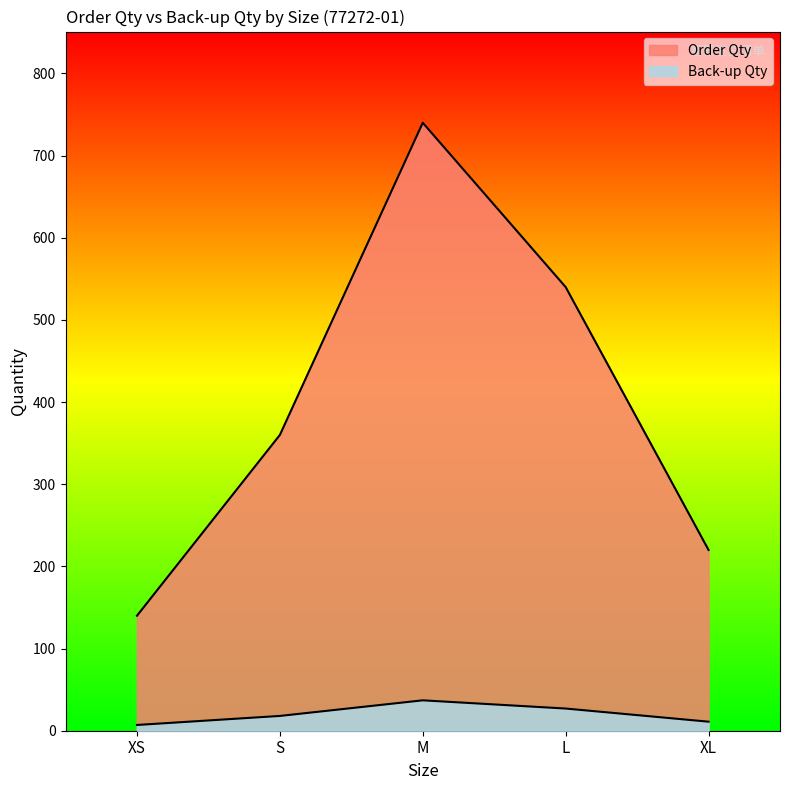

Where is the first local maximum for Order Qty?

M